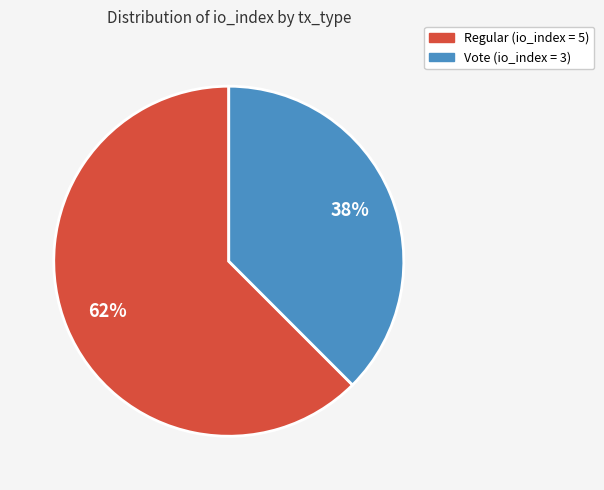

The Regular (io_index = 5) slice represents 71% of the pie. True or false?

False